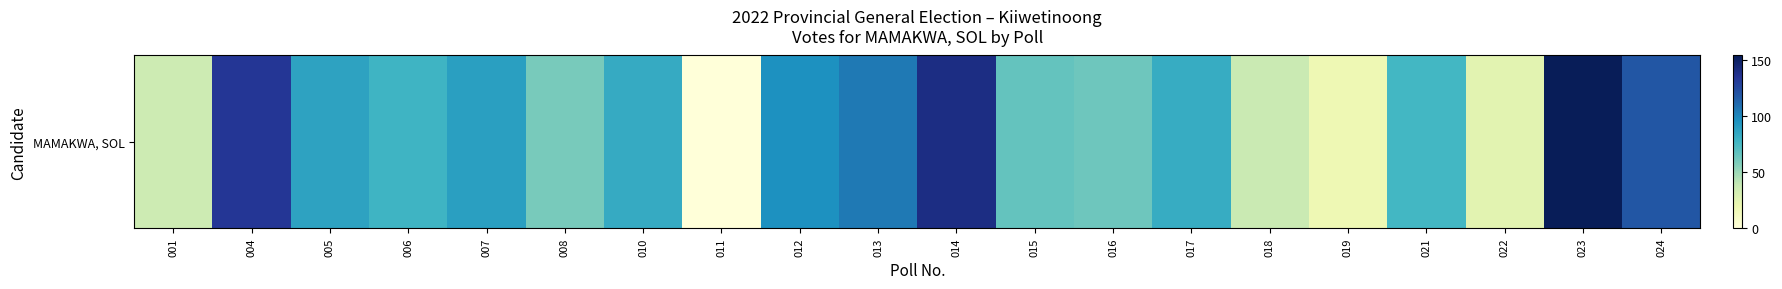

True or false: the data shows 27 at 015.

False